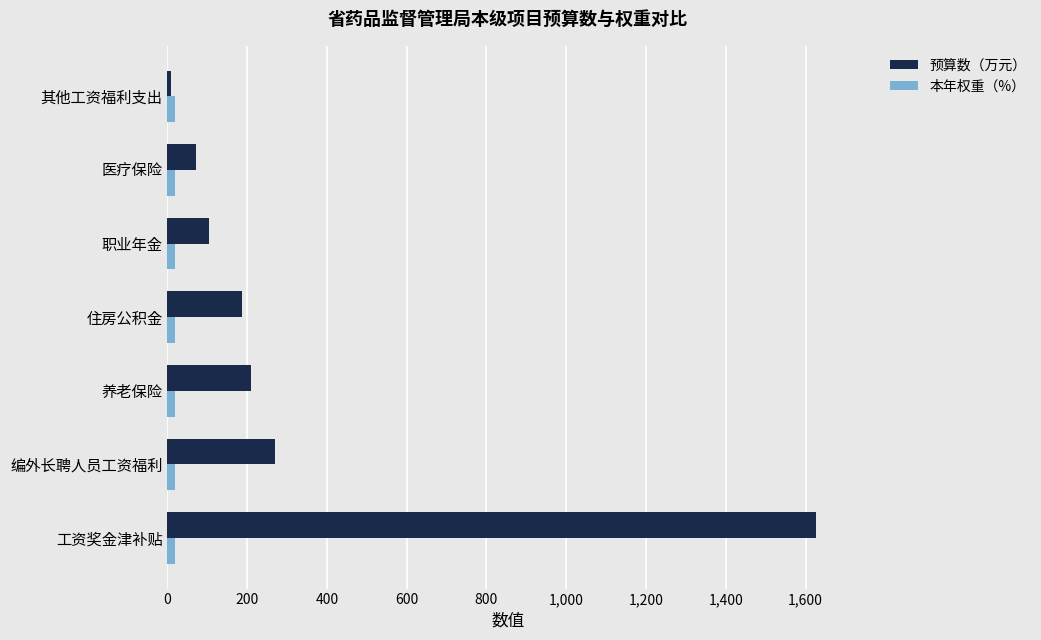

Where is 预算数（万元） nearest to the value 816?

编外长聘人员工资福利